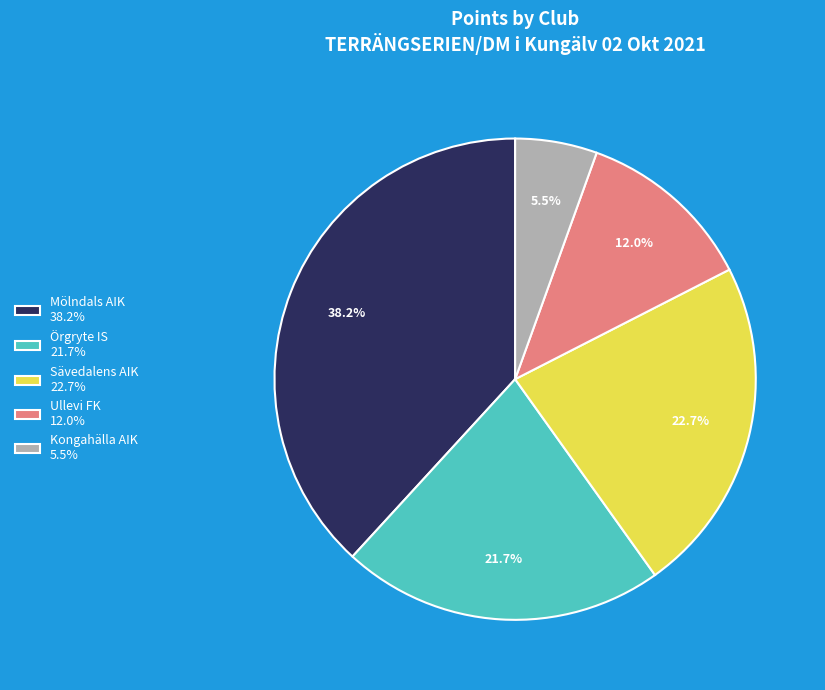

Between Sävedalens AIK 22.7% and Ullevi FK 12.0%, which is larger?

Sävedalens AIK 22.7%